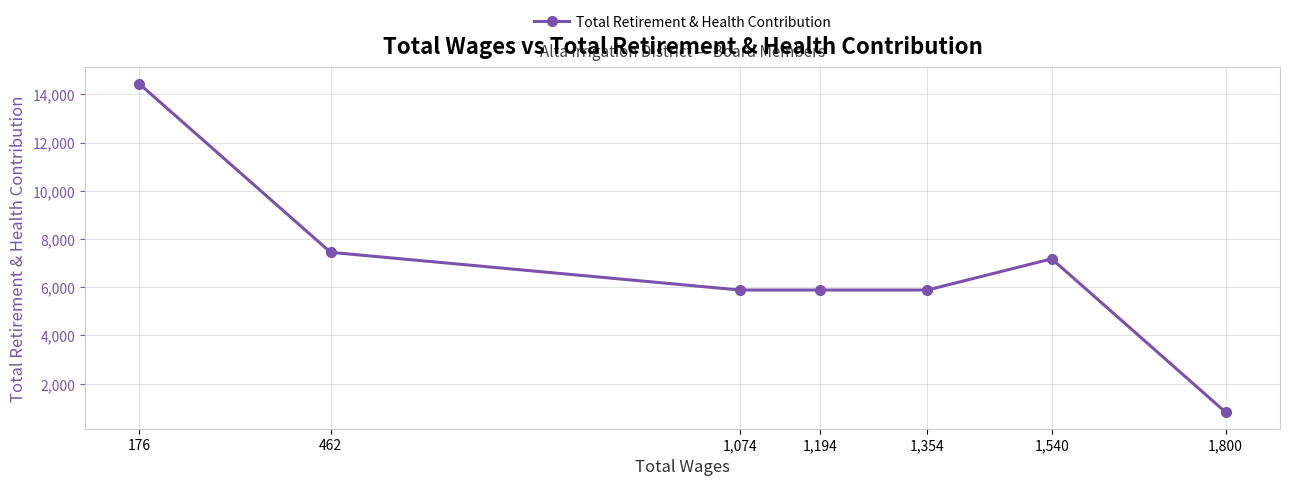

At which label does the data first exceed 5884?

176